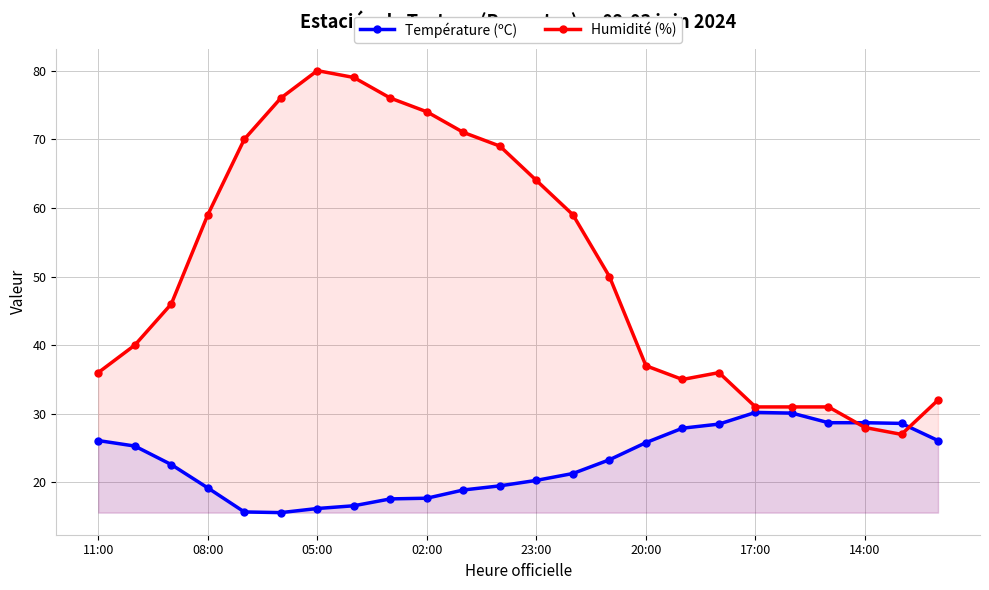

How many values in the Humidité (%) series are below 50?

12